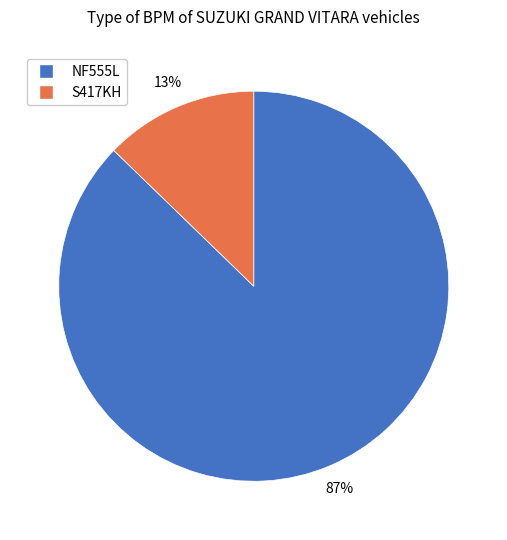

Is it true that S417KH is 13% of the pie?

True